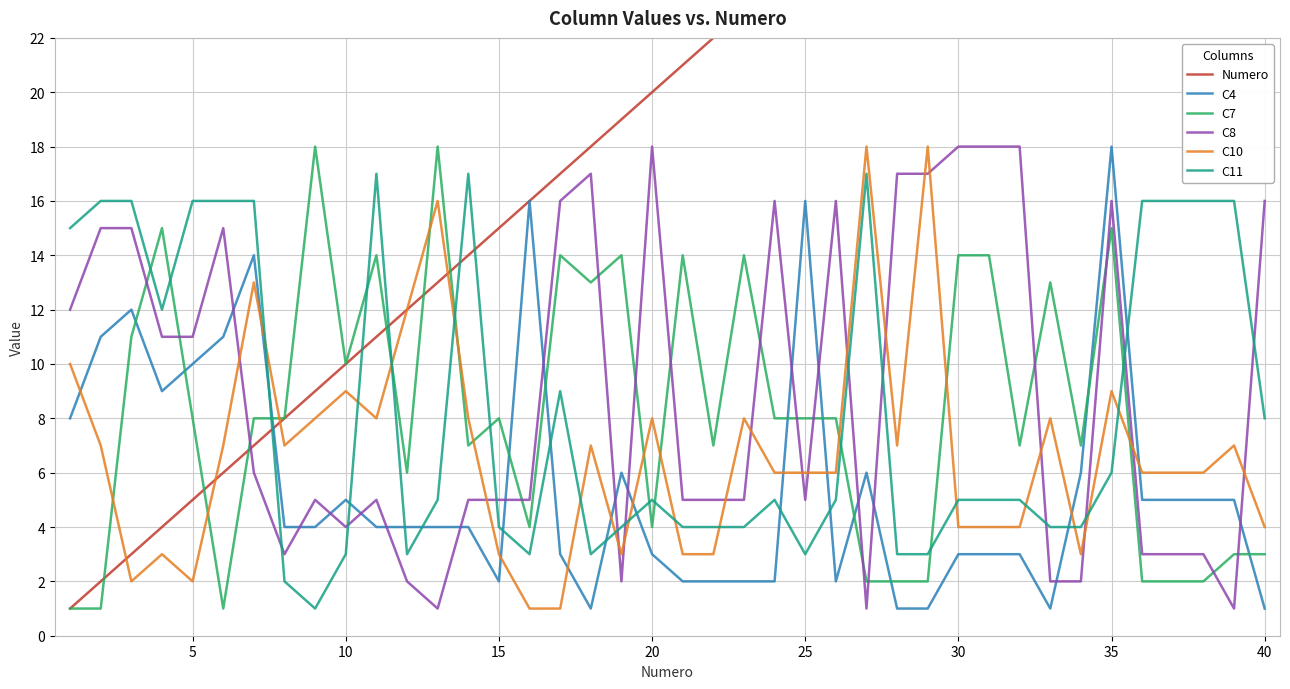

How many intersections are there between C4 and C7?

11